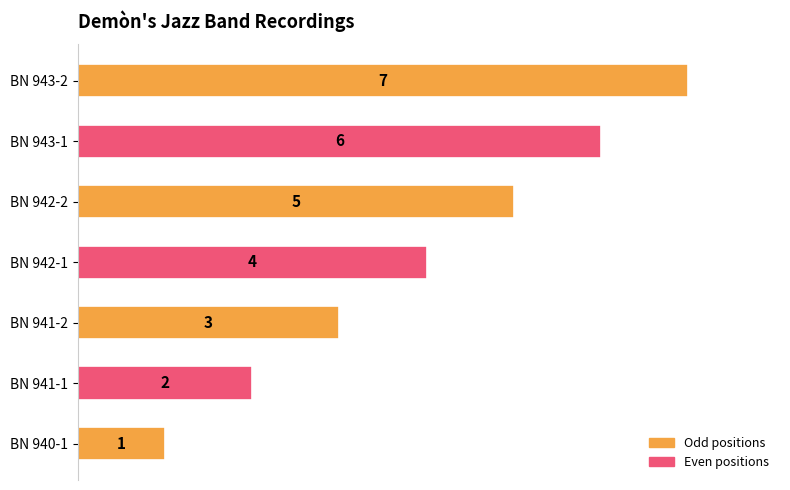

How many bars are there in total?

7